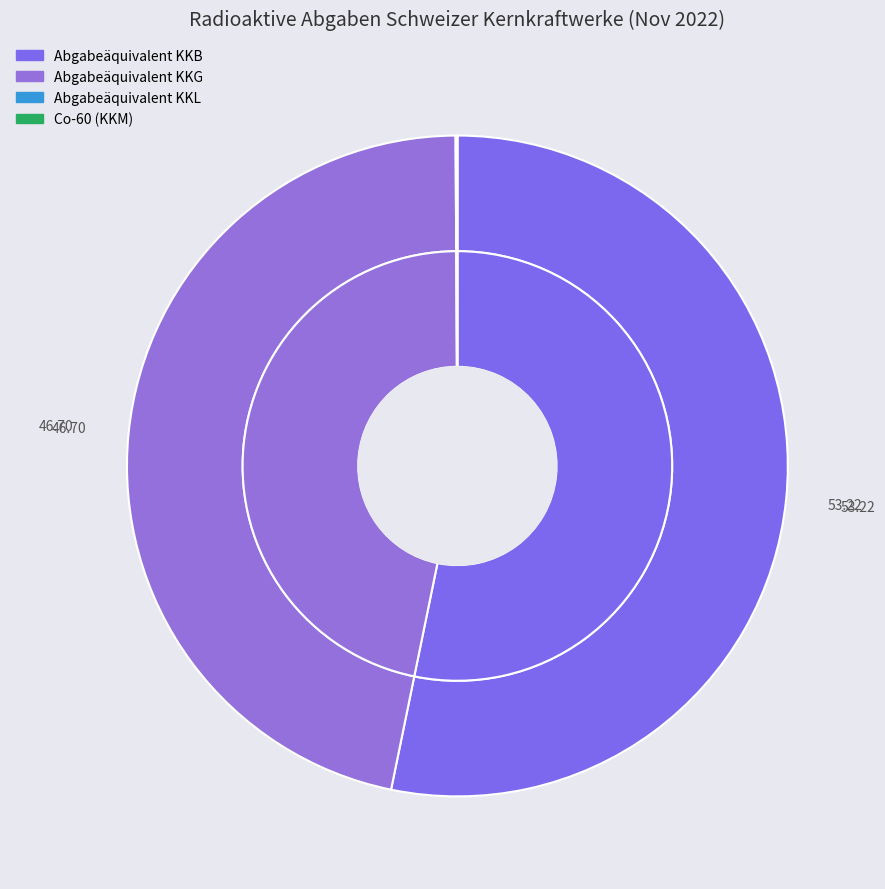

How much of the chart is everything except Co-60 (KKM)?

100.0%